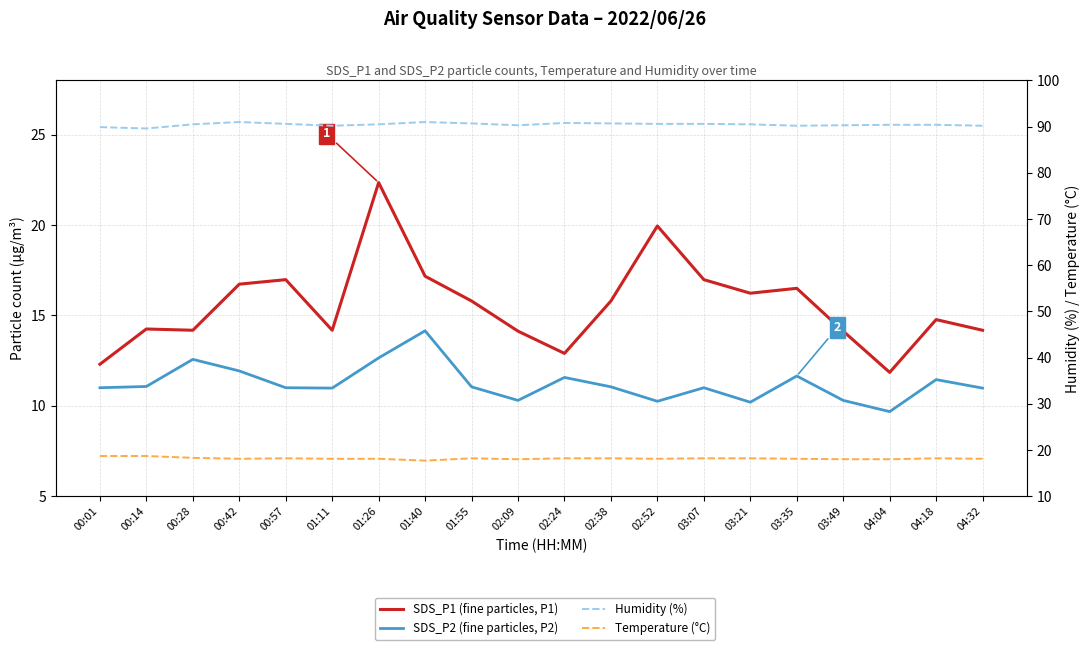

Between 03:35 and 04:04, which is larger?

03:35